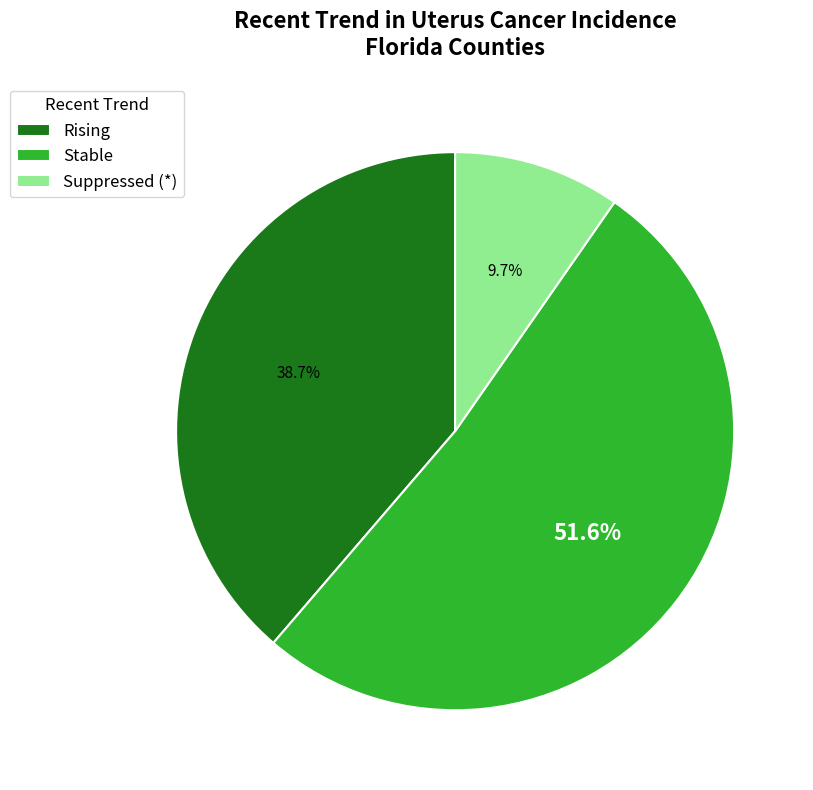

Is Suppressed (*) the majority of the pie?

No